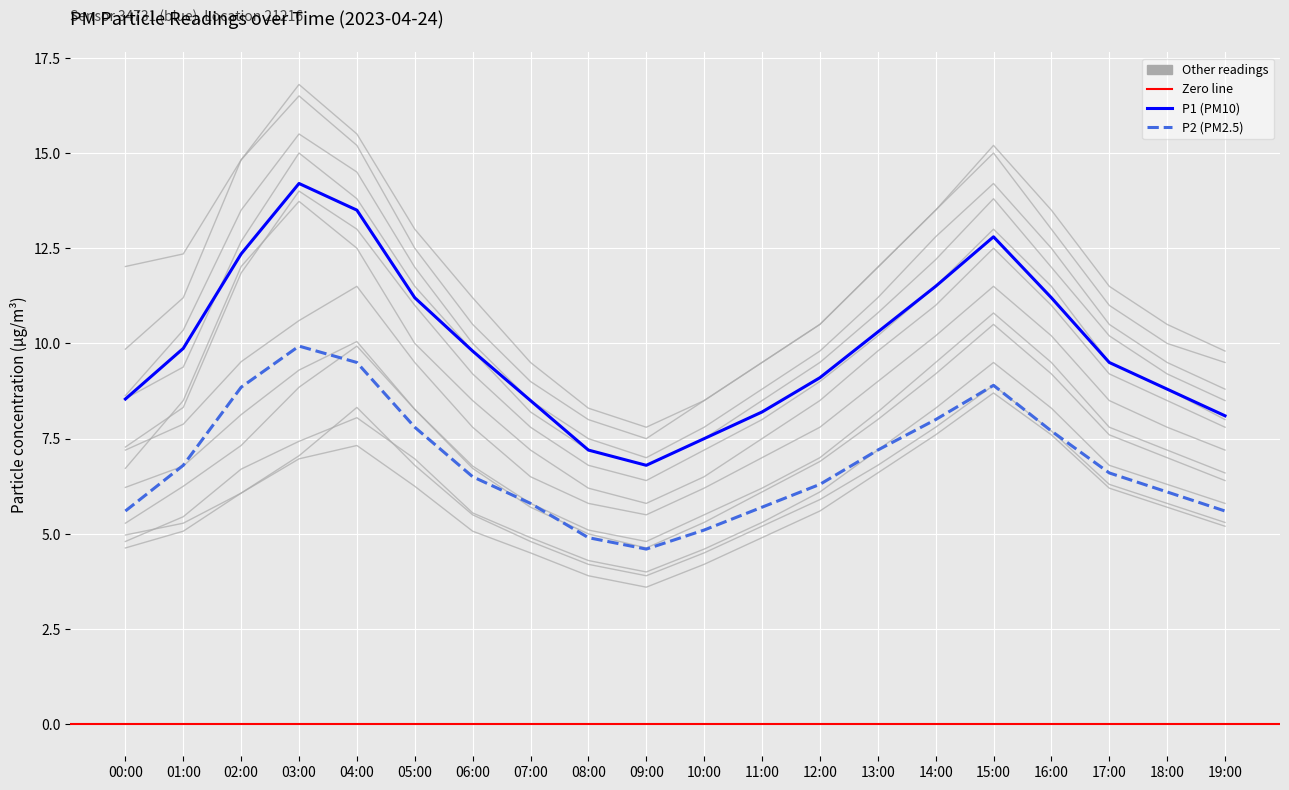

True or false: P2 and P1 cross at least once.

False